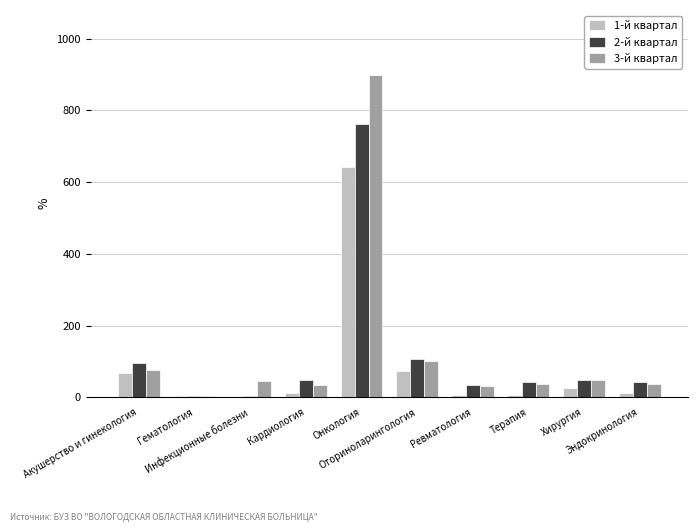

How many data points does each series have?

10